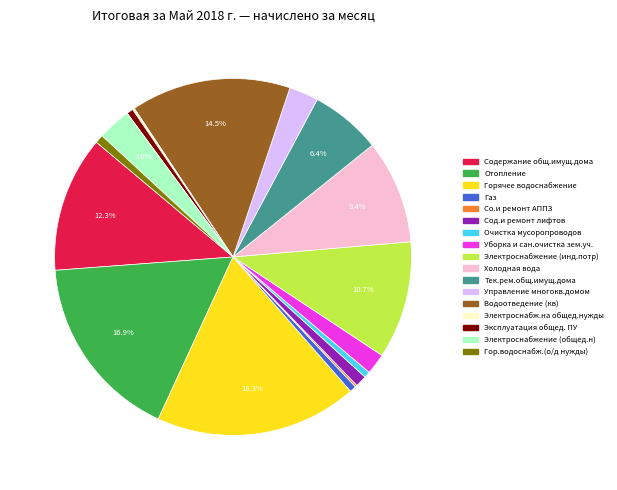

Does Сод.и ремонт лифтов account for over 50% of the chart?

No